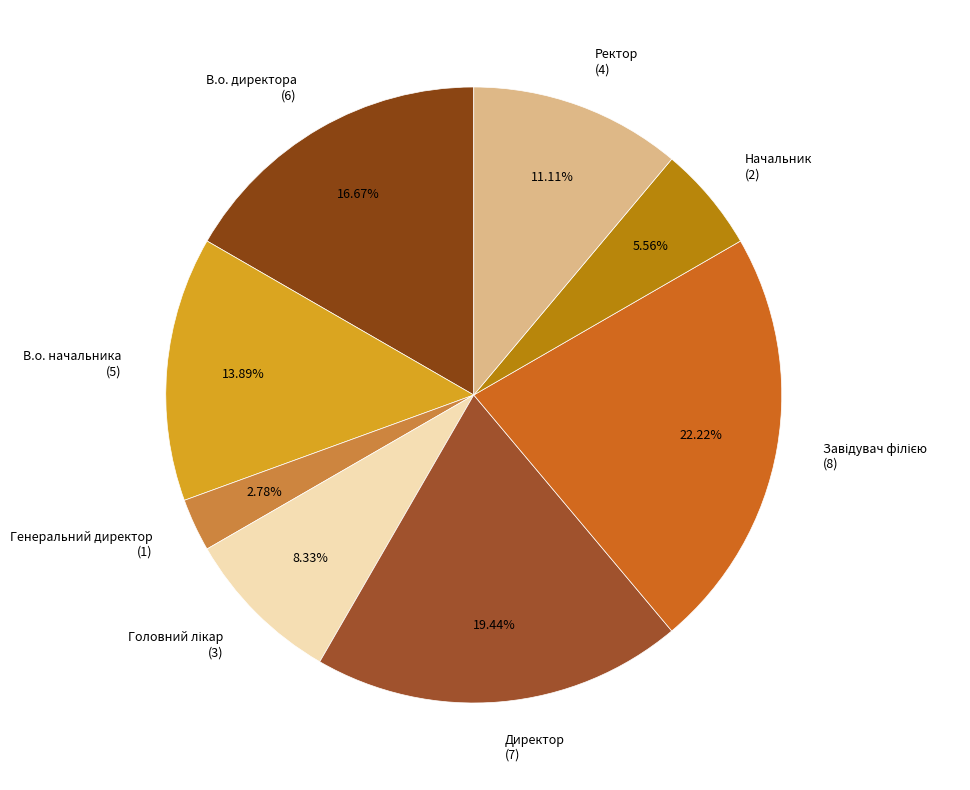

To the nearest percent, what is the difference between the largest and smallest slice percentages?

19%